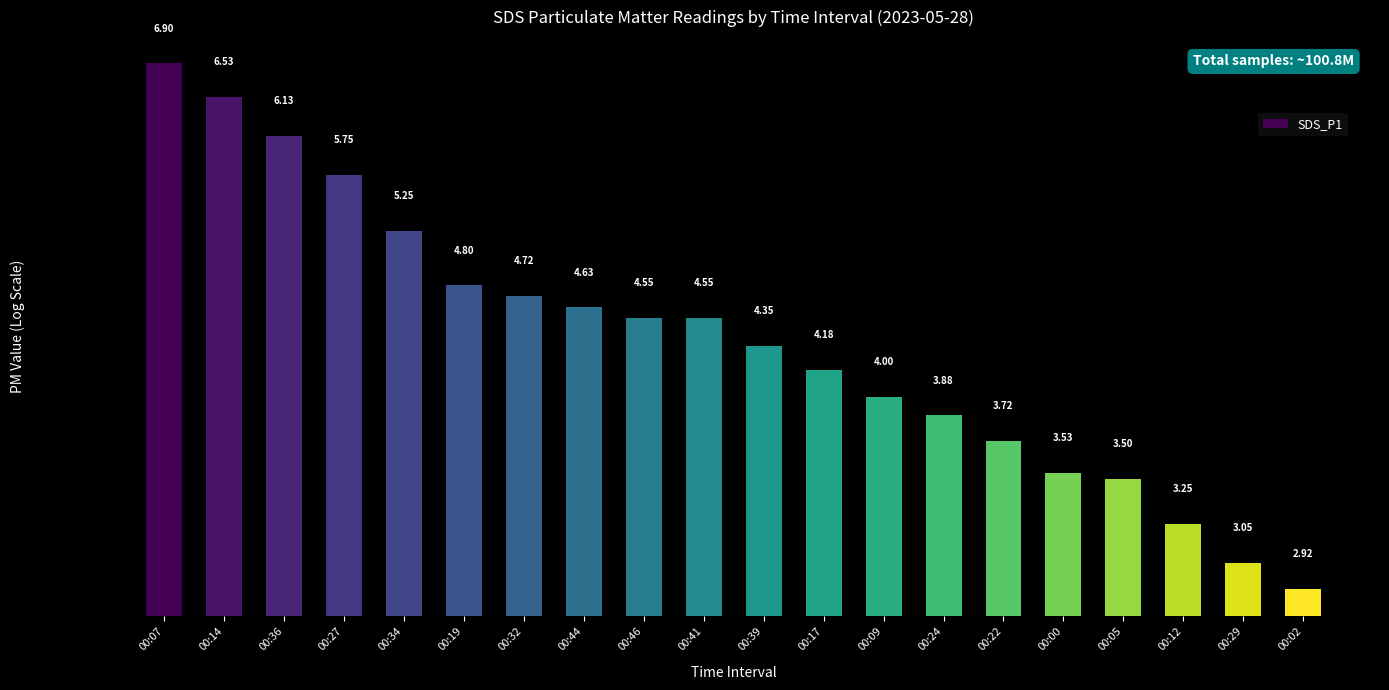

Reading left to right, extract all data points from this chart.

00:07=6.9	00:14=6.5	00:36=6.1	00:27=5.8	00:34=5.2	00:19=4.8	00:32=4.7	00:44=4.6	00:46=4.5	00:41=4.5	00:39=4.3	00:17=4.2	00:09=4.0	00:24=3.9	00:22=3.7	00:00=3.5	00:05=3.5	00:12=3.2	00:29=3.0	00:02=2.9